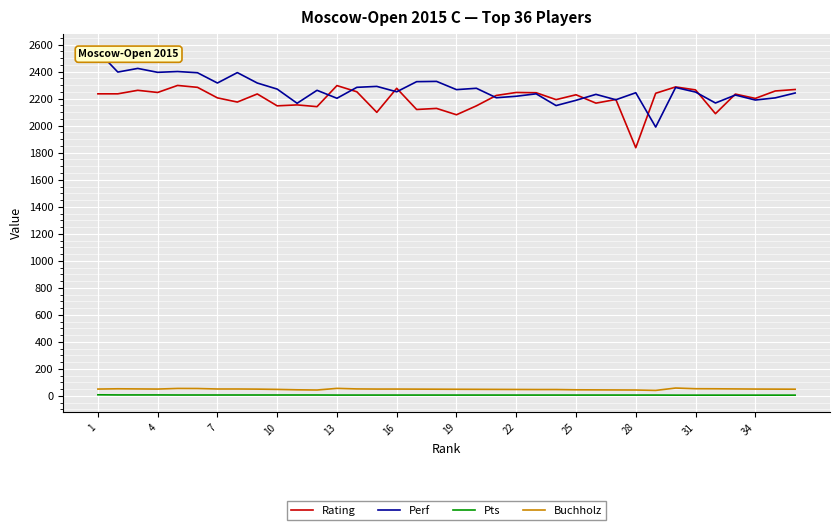

True or false: Buchholz and Pts intersect in this chart.

False